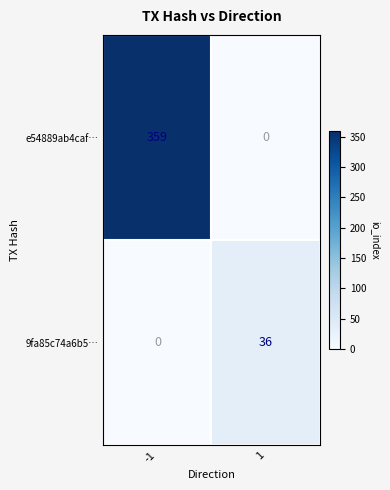

What is the difference between the highest and lowest values at 1?

36